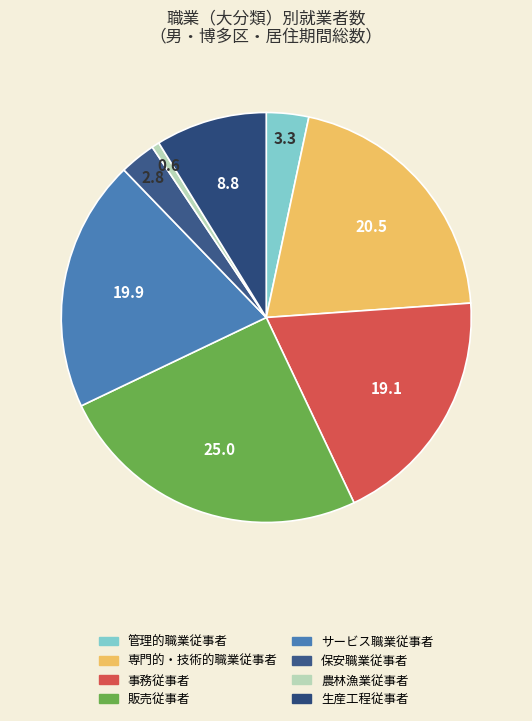

Is it true that 専門的・技術的職業従事者 is 33% of the pie?

False